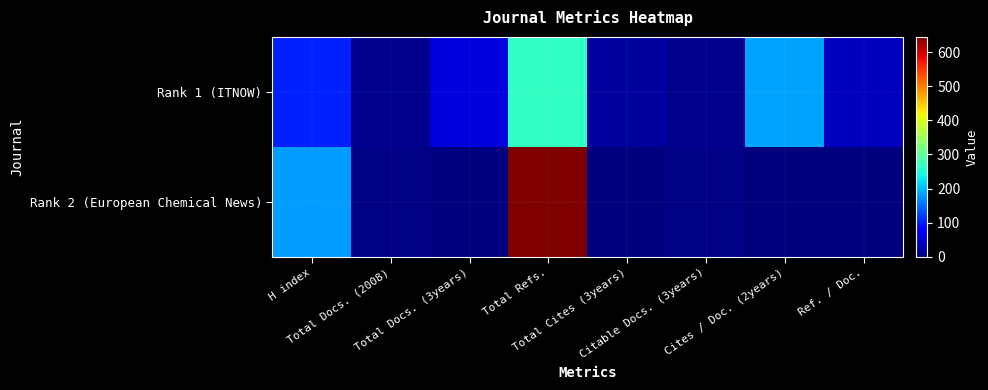

Reading left to right, what are all the values shown in this chart?

Rank 1 (ITNOW): H index=101	Total Docs. (2008)=8	Total Docs. (3years)=53	Total Refs.=267	Total Cites (3years)=19	Citable Docs. (3years)=8	Cites / Doc. (2years)=186	Ref. / Doc.=36
Rank 2 (European Chemical News): H index=181	Total Docs. (2008)=4	Total Docs. (3years)=0	Total Refs.=645	Total Cites (3years)=0	Citable Docs. (3years)=5	Cites / Doc. (2years)=0	Ref. / Doc.=0